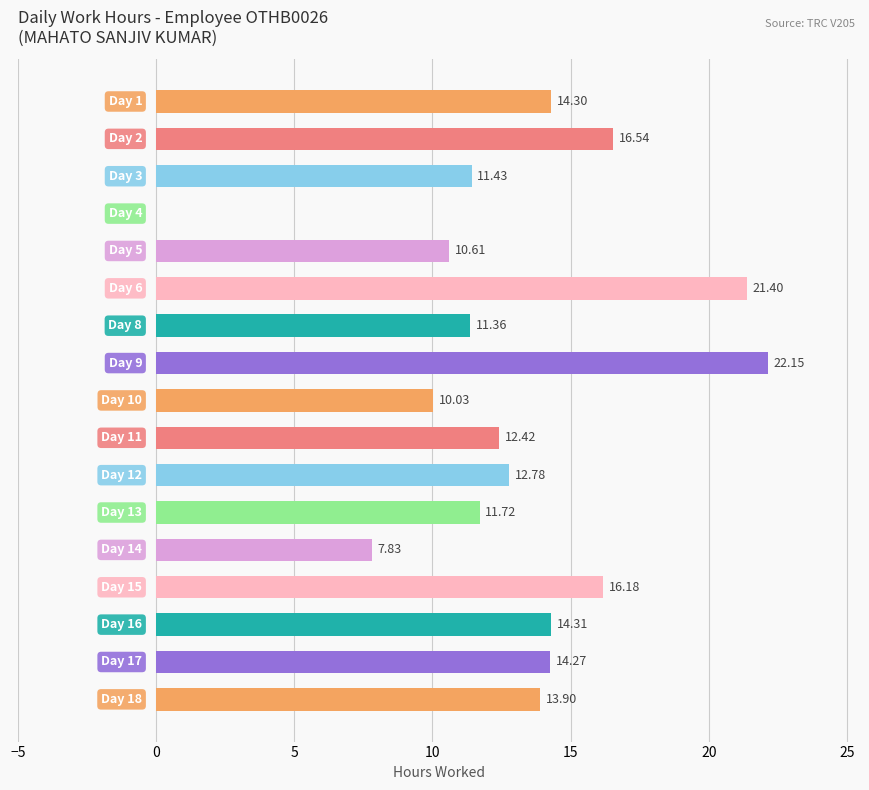

What is the sum of all values?

221.2